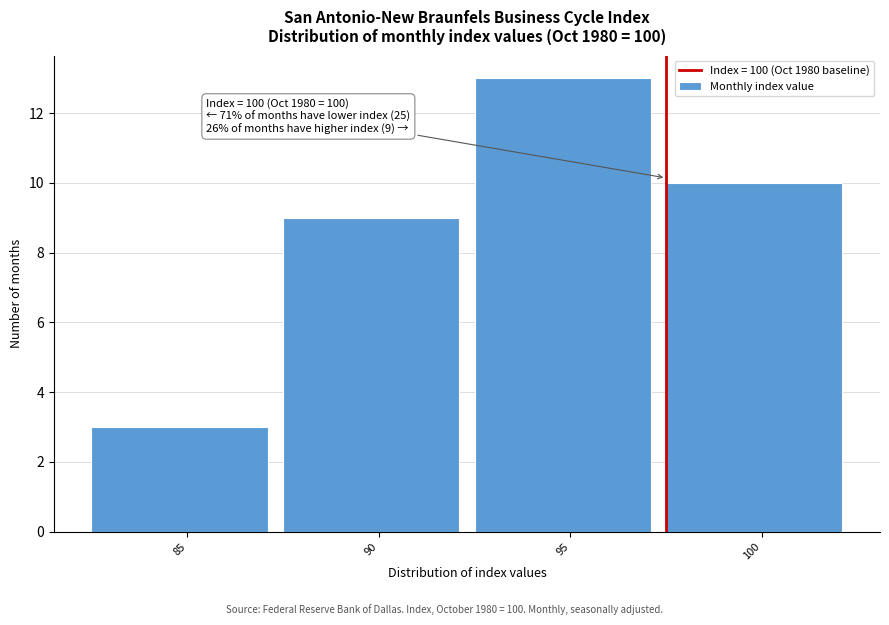

Reading left to right, what are all the values shown in this chart?

85=3	90=9	95=13	100=10